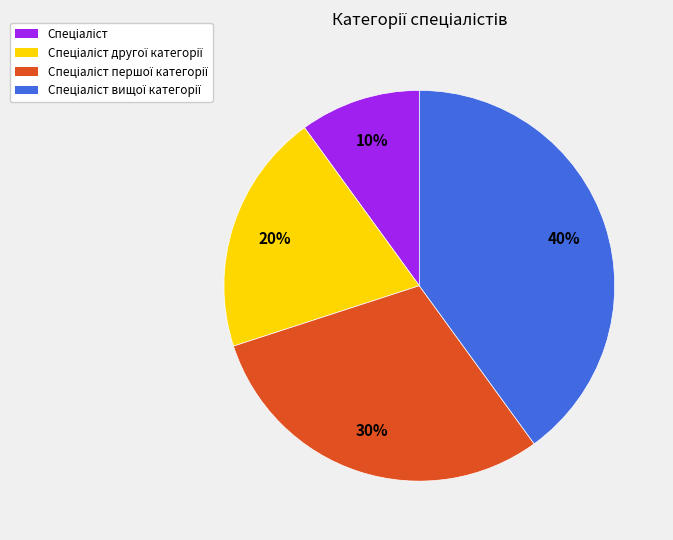

To the nearest percent, what is the average slice percentage?

25%